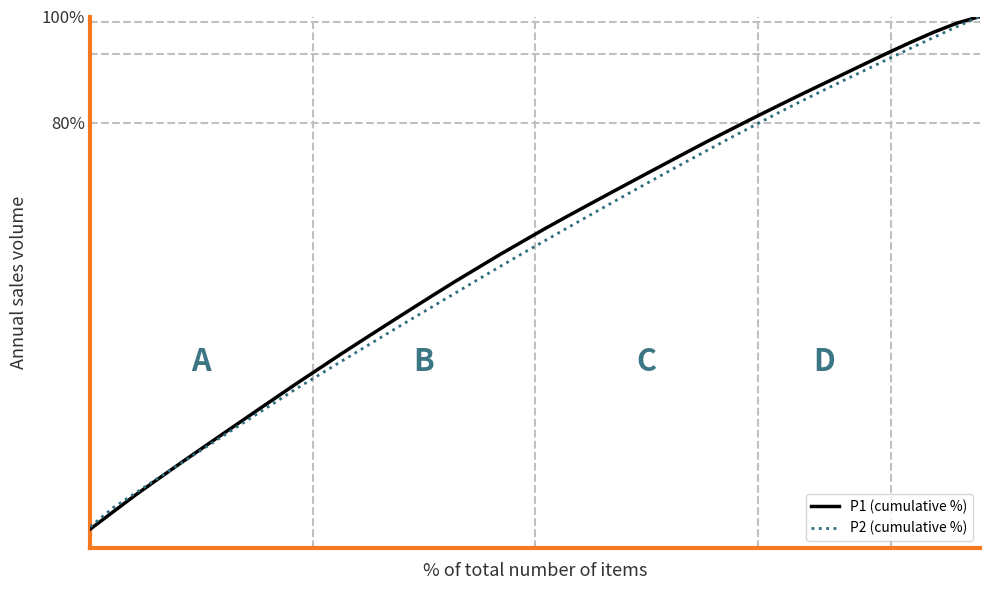

What is the maximum value shown in the chart?

100.0